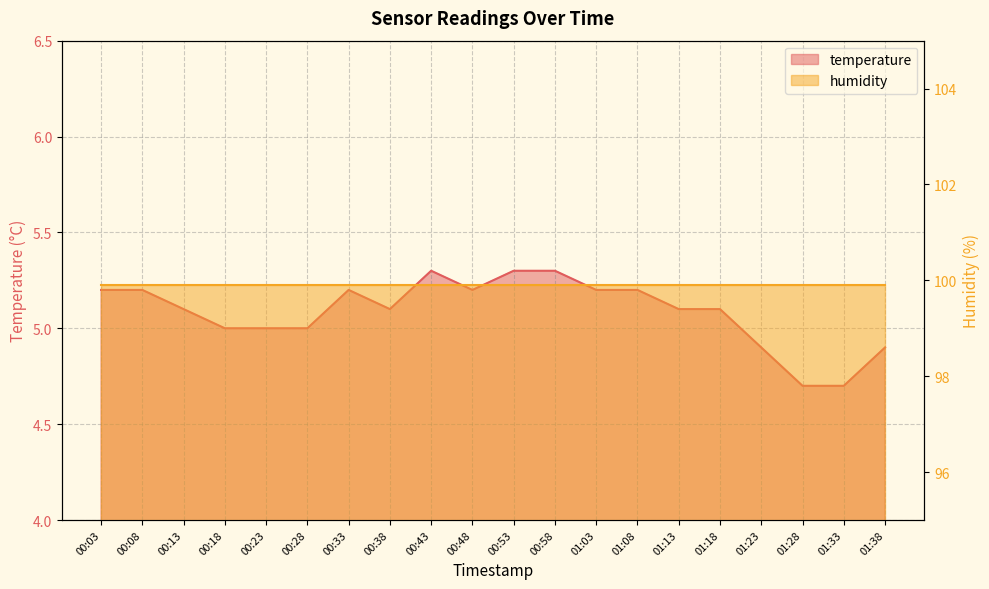

Where does the data first go above 5?

00:03